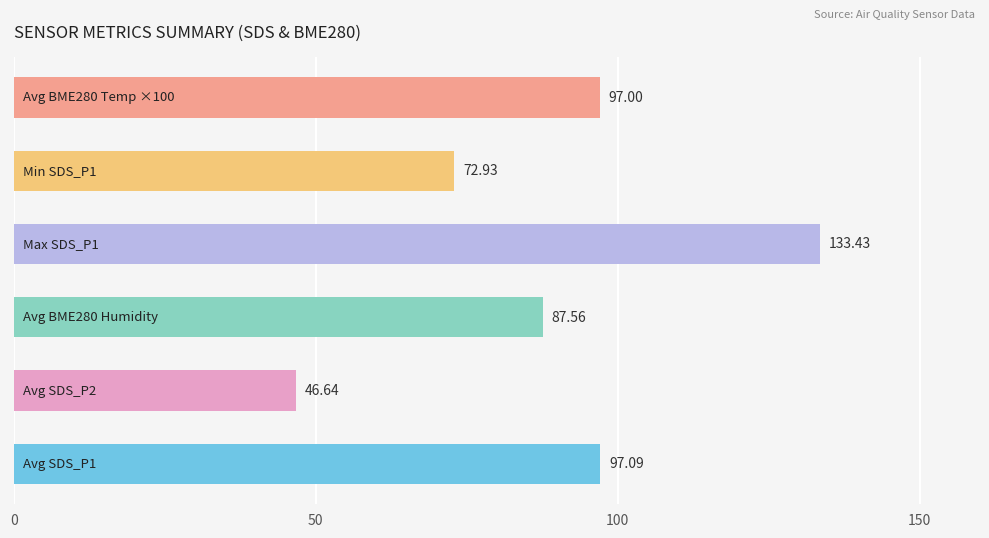

What is the average value?

89.1